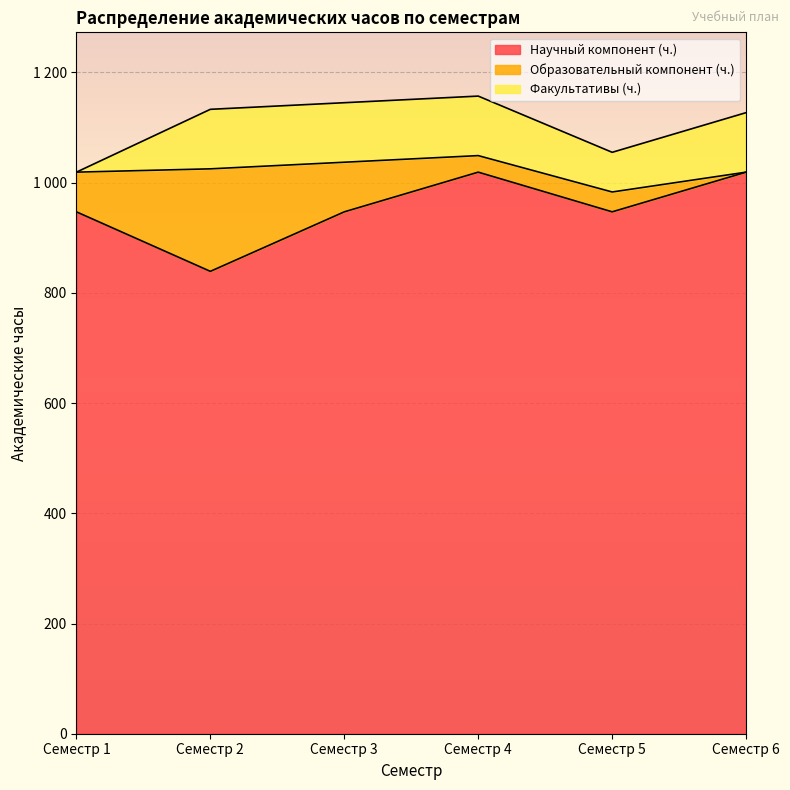

What is the sum of the Факультативы (ч.) values at Семестр 2 and Семестр 4?

216